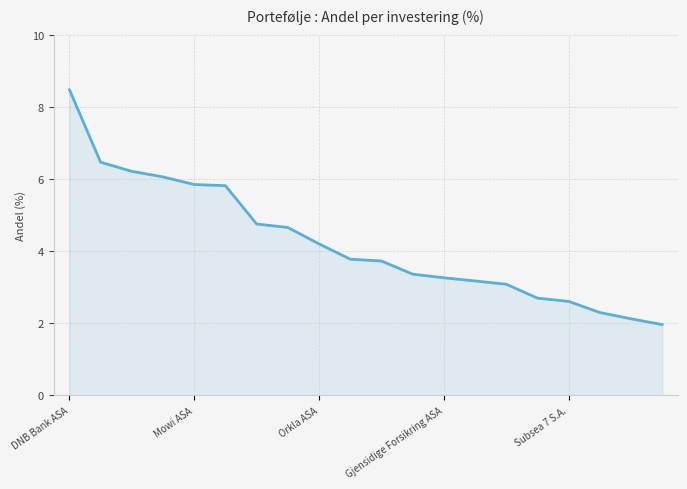

How many lines are shown in the chart?

1